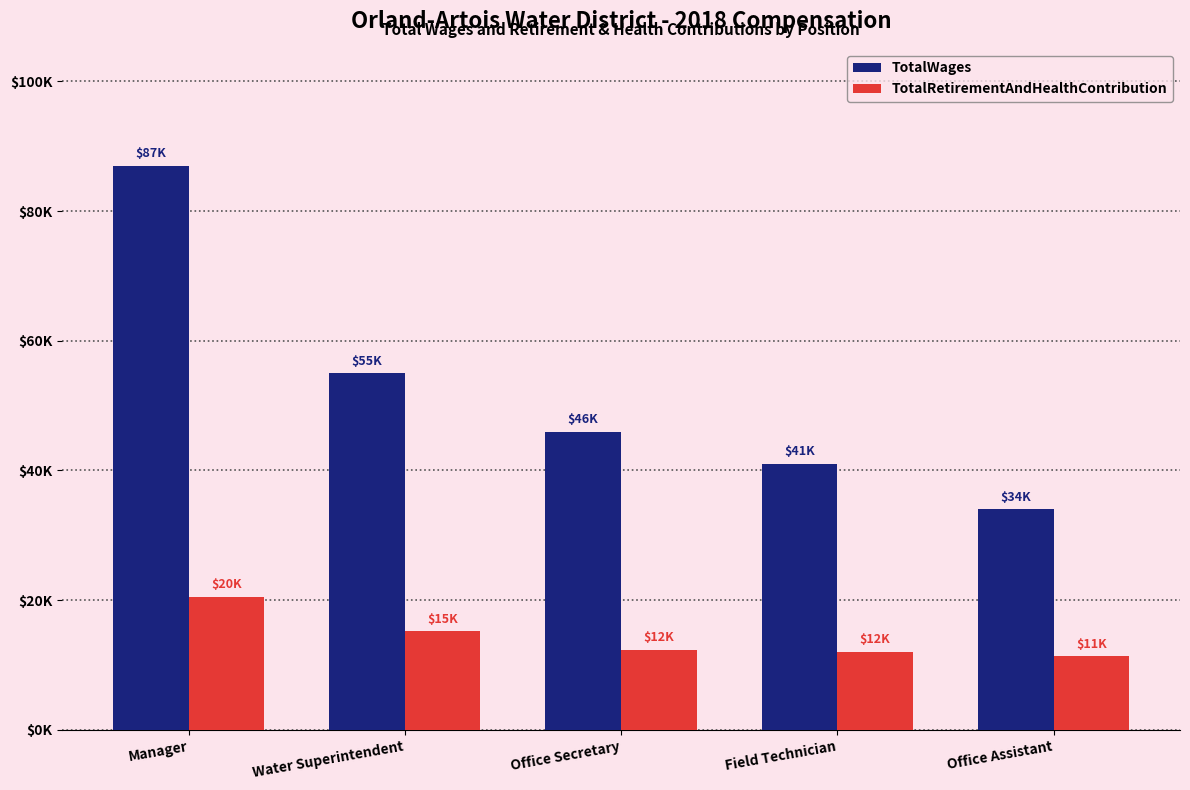

The TotalWages series shows 87000 at Manager. True or false?

True